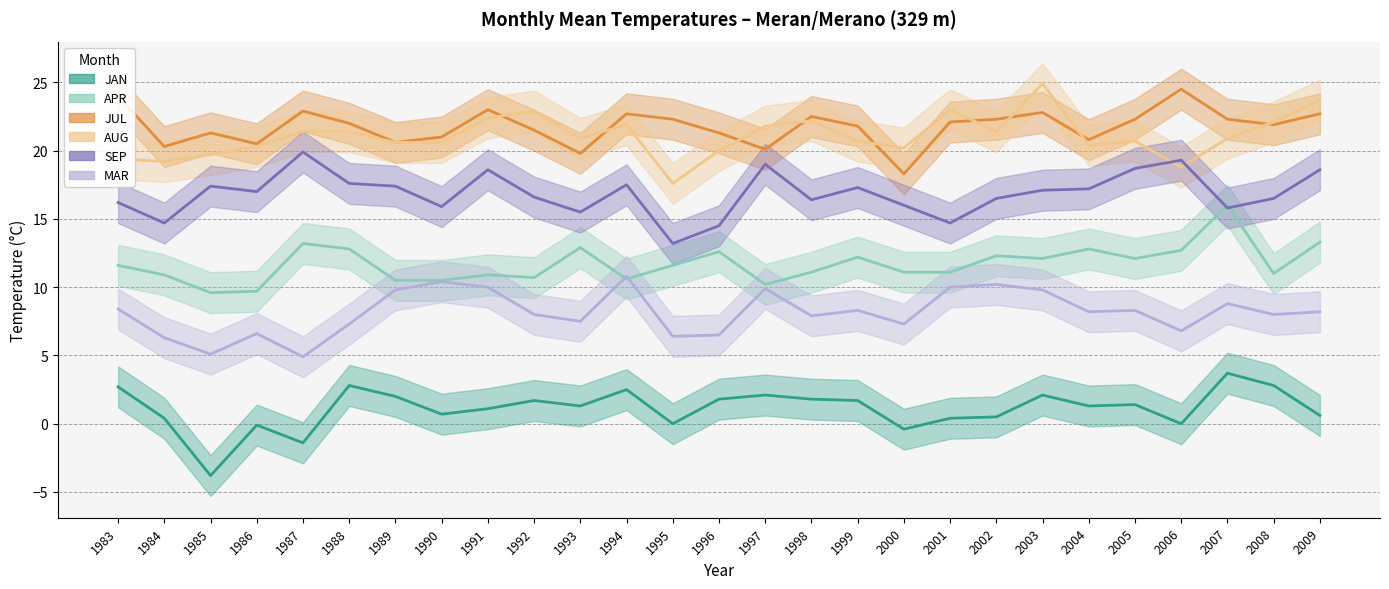

What value does the JUL series have at 1997?

20.1